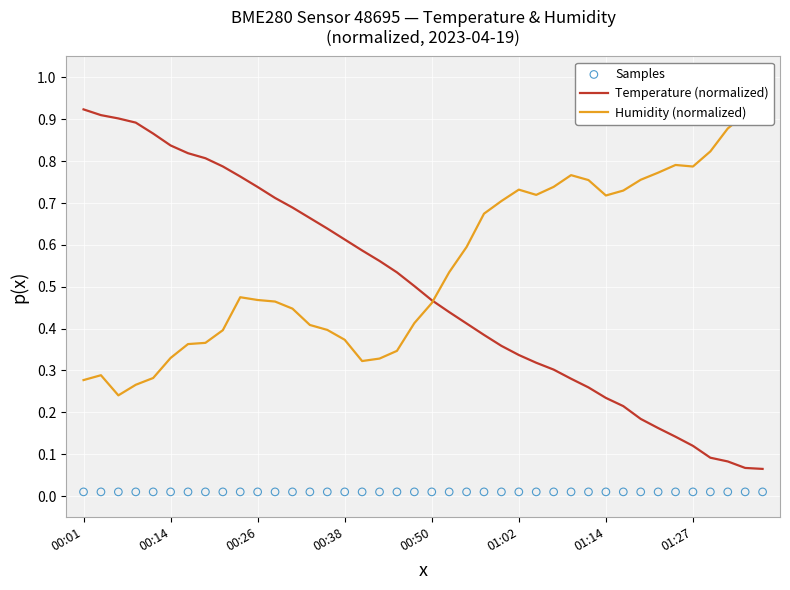

Which series reaches the minimum Y coordinate?

Samples